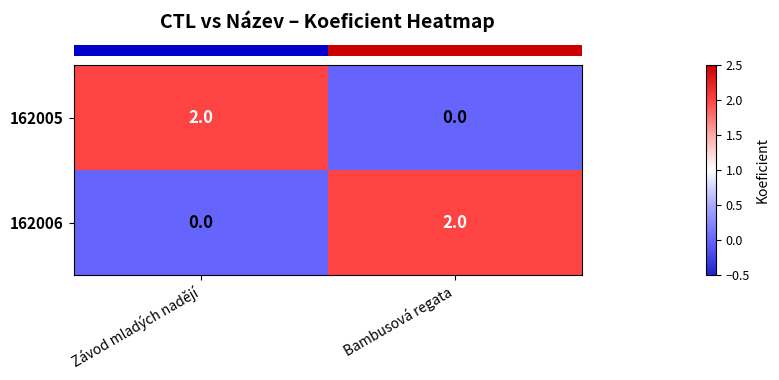

The 162005 series shows -1 at Bambusová regata. True or false?

False